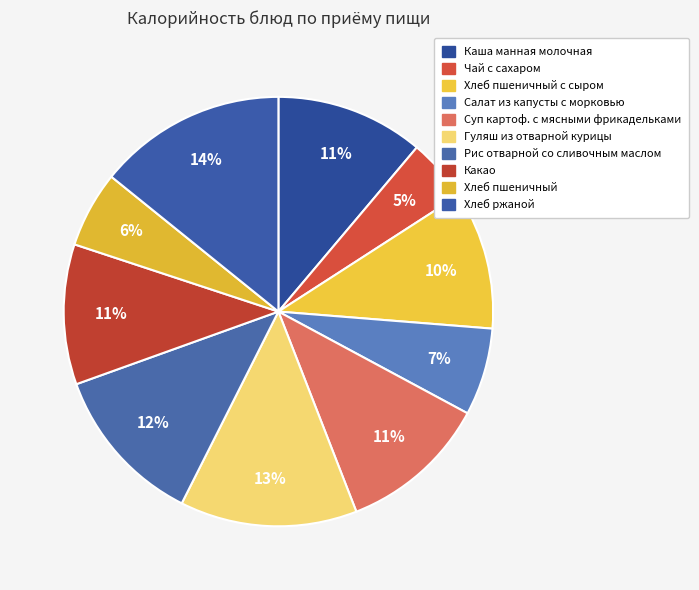

How many slices are in this pie chart?

10